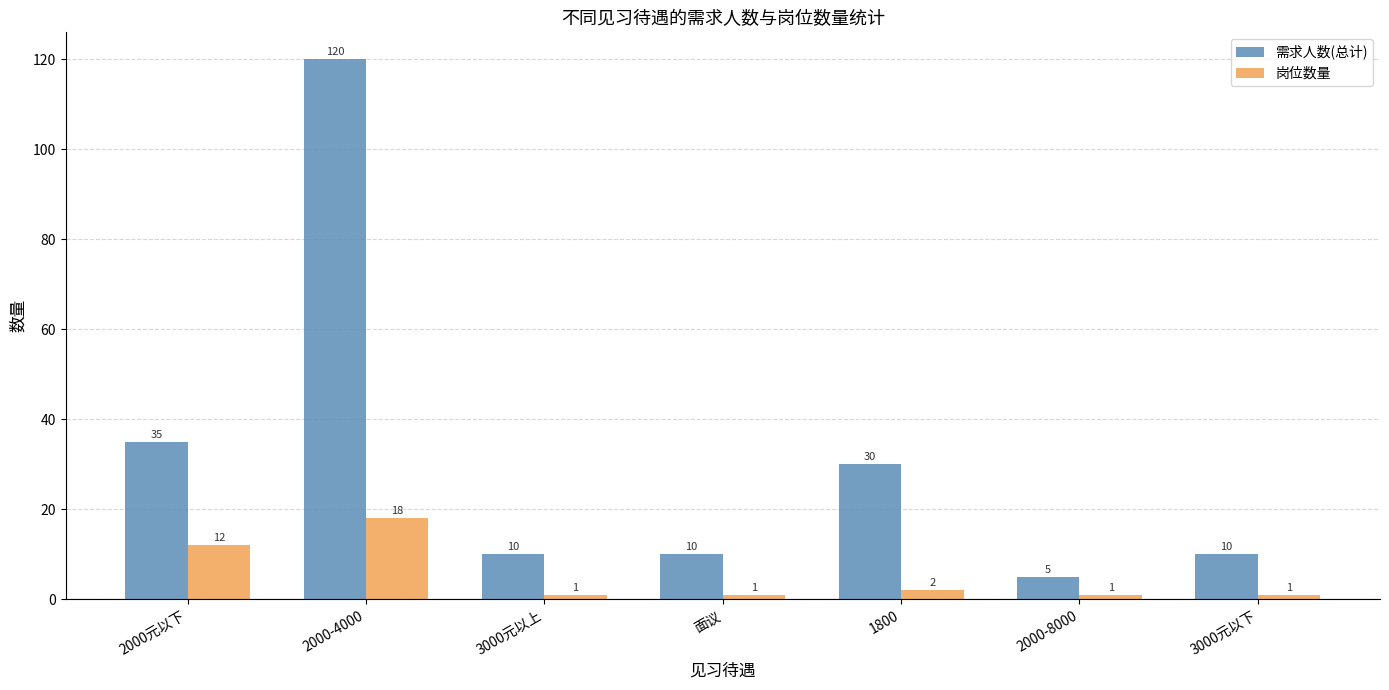

True or false: 需求人数(总计) has a value of 14 at 3000元以下.

False